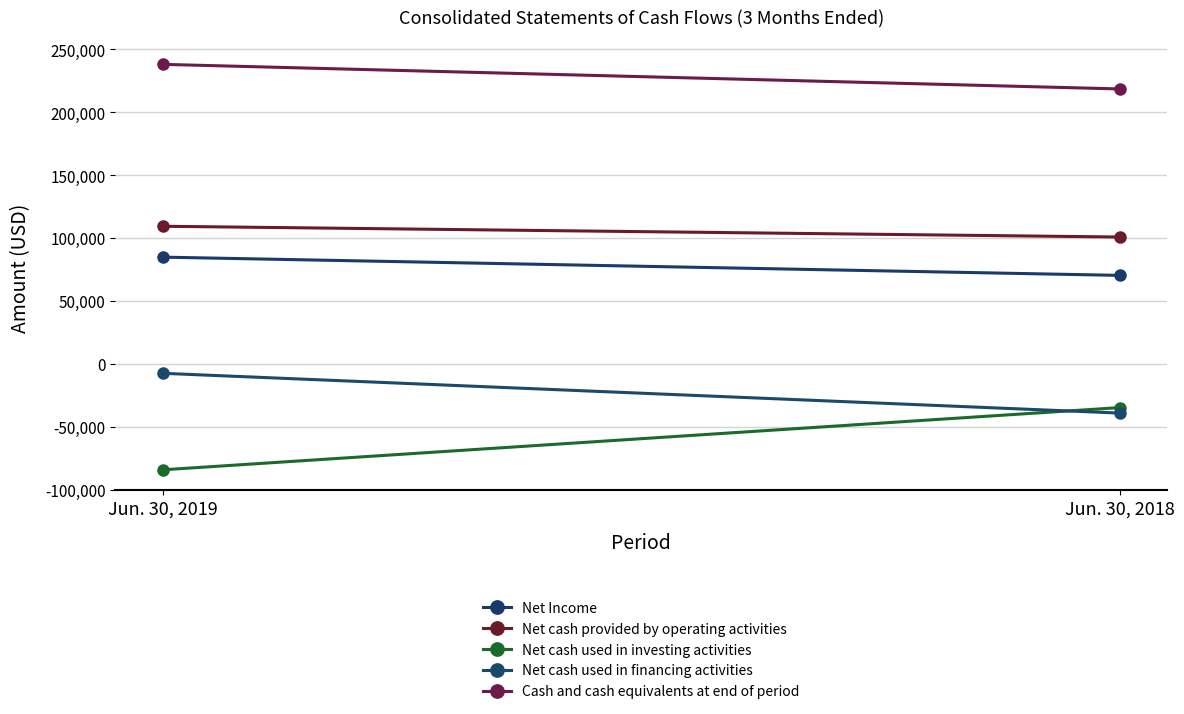

What is the spread (max minus min) of values at Jun. 30, 2019?

322374